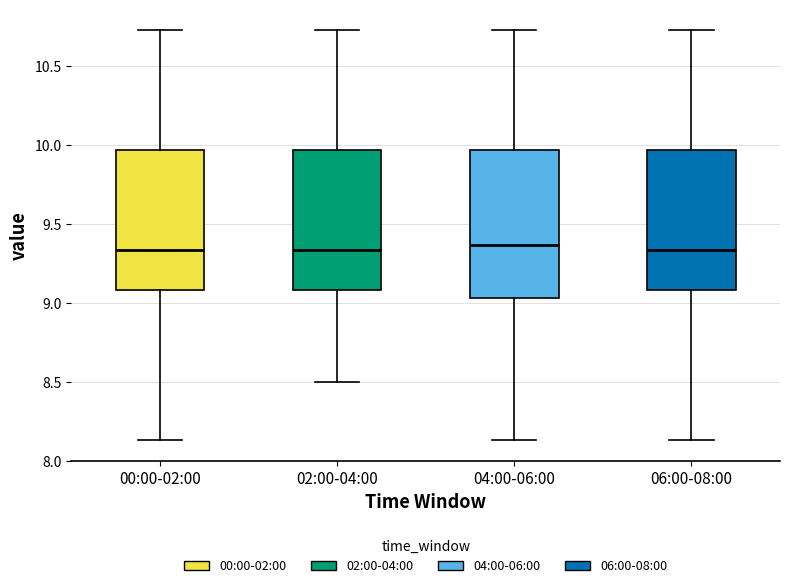

Reading left to right, transcribe this box plot: for each box, give where its median line is, the range the box spans, and where its two whiskers end, as read against the y-axis. The values are not printed on the chart, so give them approximately, as read against the axis.

00:00-02:00: median 9.35, box 9.10 to 9.95, whiskers 8.15 to 10.75
02:00-04:00: median 9.35, box 9.10 to 9.95, whiskers 8.50 to 10.75
04:00-06:00: median 9.35, box 9.05 to 9.95, whiskers 8.15 to 10.75
06:00-08:00: median 9.35, box 9.10 to 9.95, whiskers 8.15 to 10.75